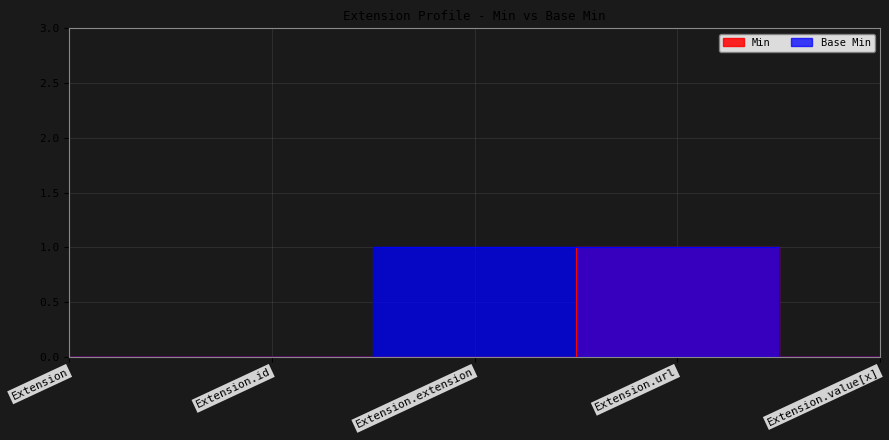

Rank the series by their maximum value, from highest to lowest.

Min, Base Min